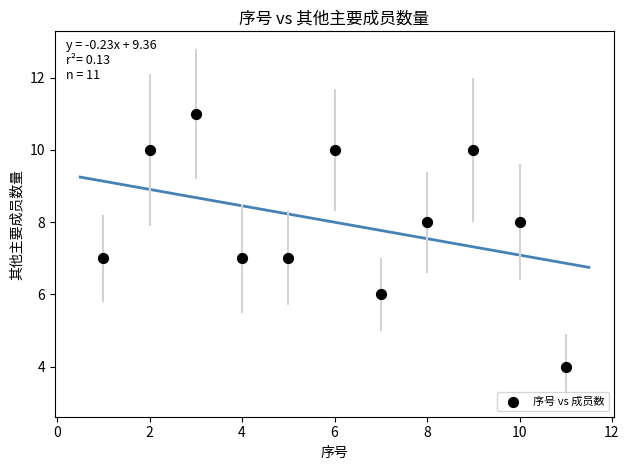

What is the range of Y values (max minus min)?

7